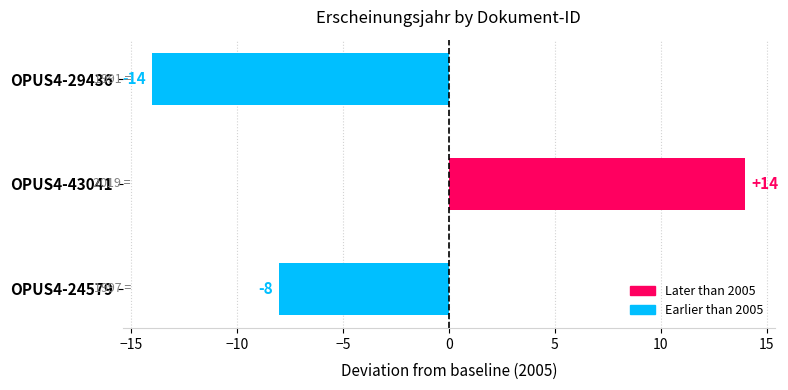

What is the minimum value shown in the chart?

-14